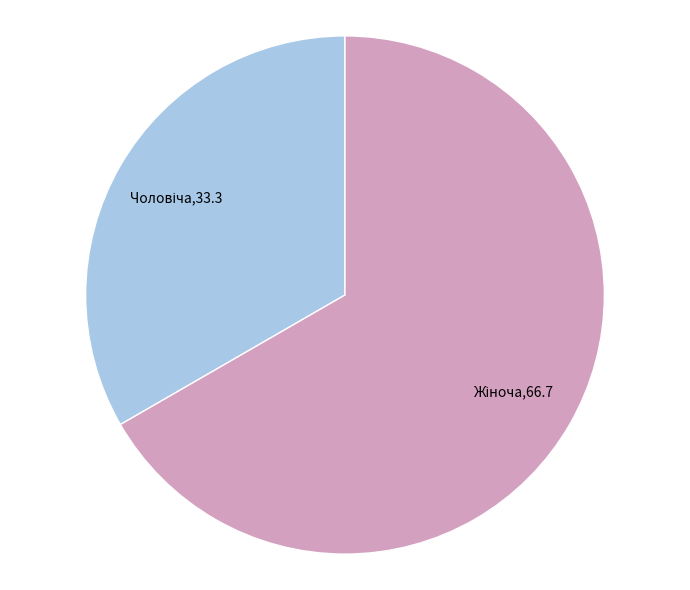

How many segments does this pie chart have?

2